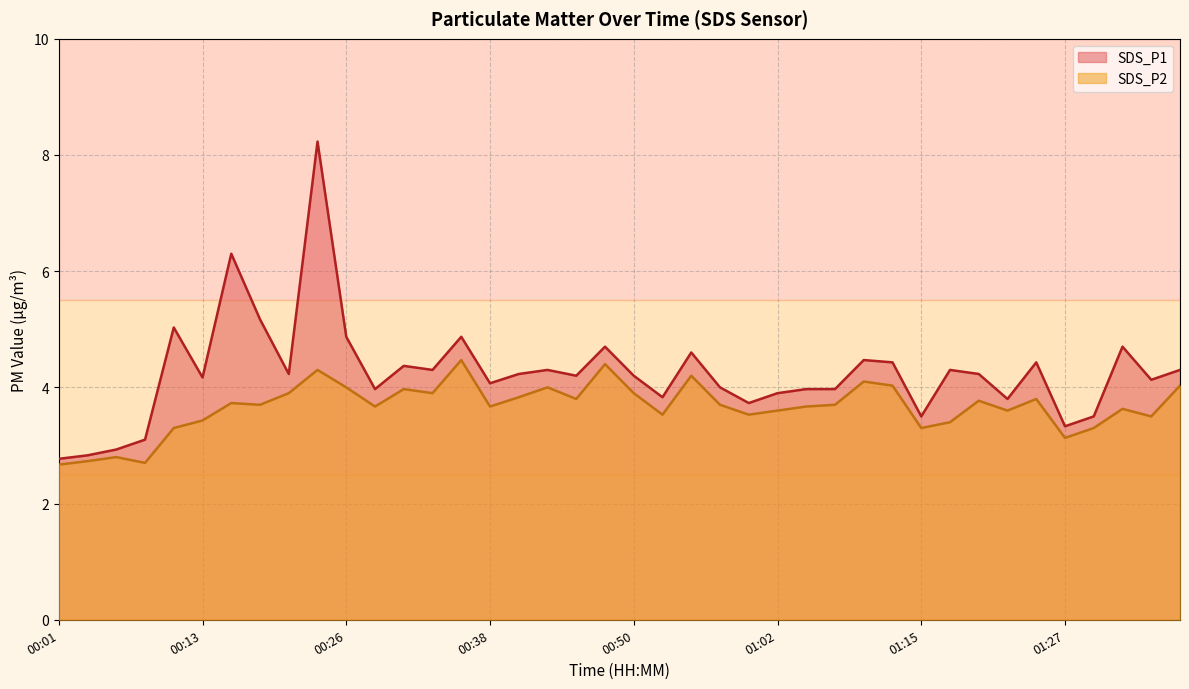

Which series has the largest total across all categories?

SDS_P1